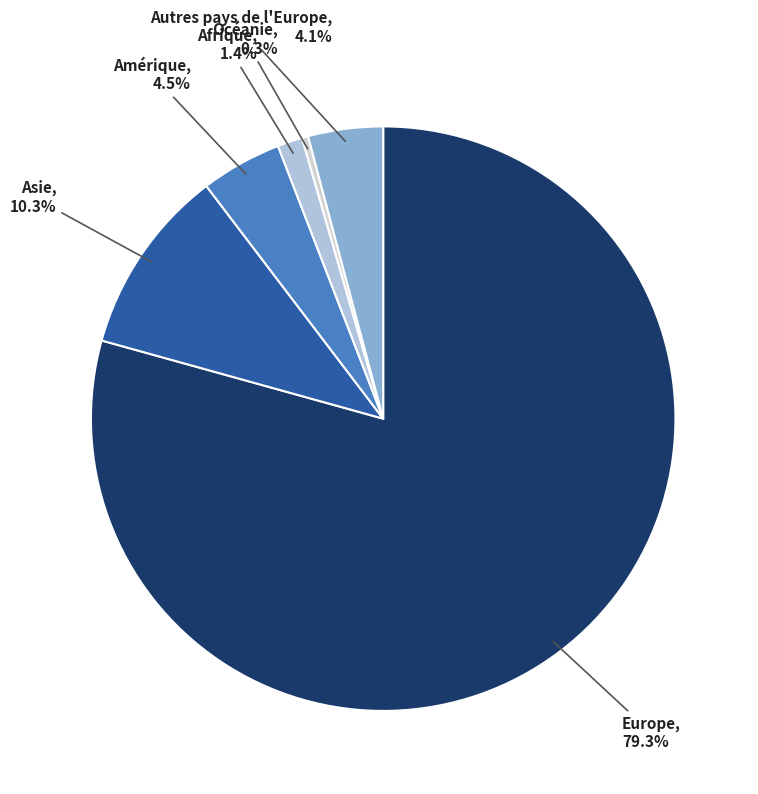

Which slice represents more than half of the pie?

Europe